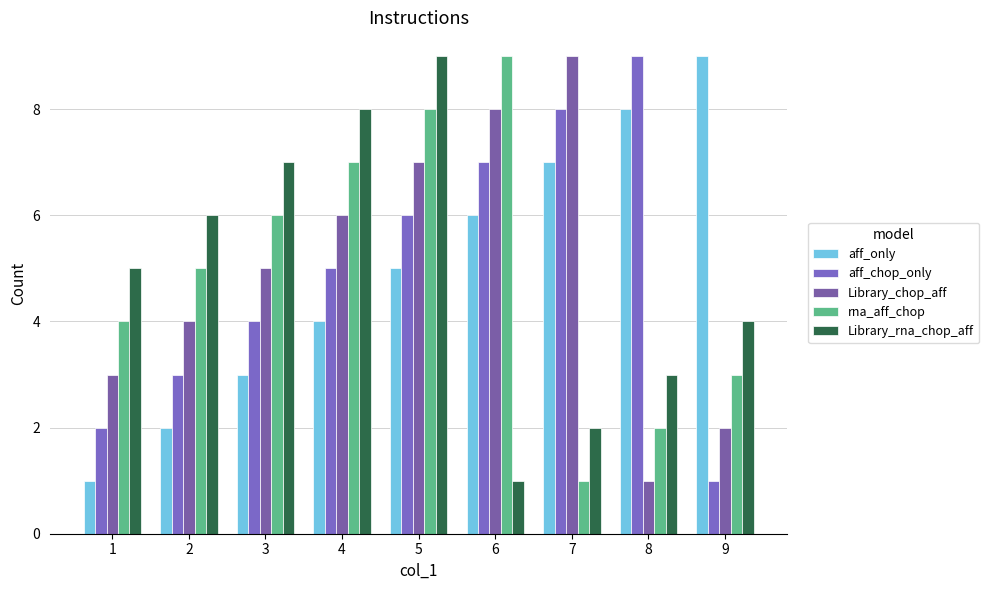

Rank the categories by aff_chop_only value from lowest to highest.

9, 1, 2, 3, 4, 5, 6, 7, 8